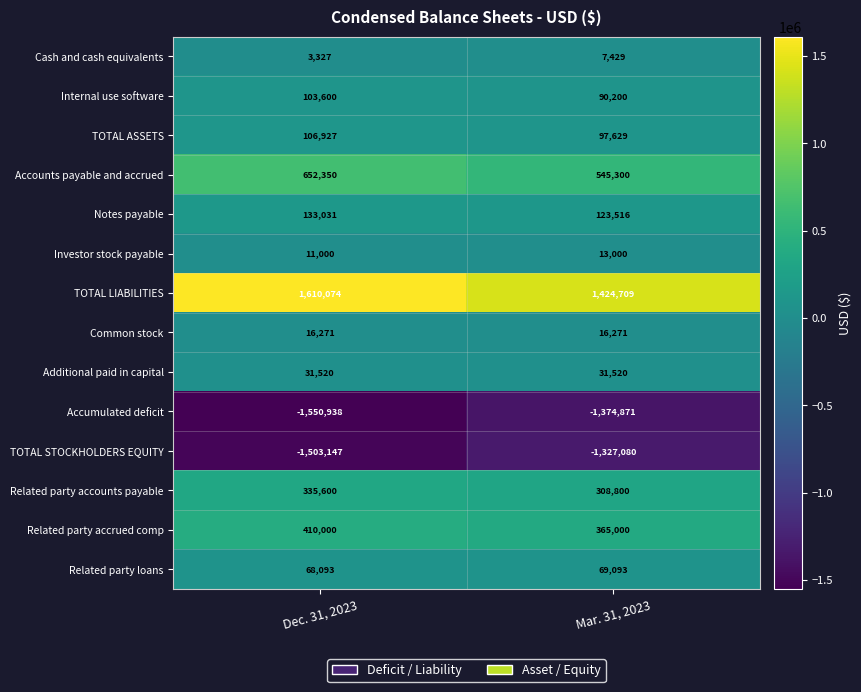

Rank the series at Dec. 31, 2023 from lowest to highest value.

Accumulated deficit, TOTAL STOCKHOLDERS EQUITY, Cash and cash equivalents, Investor stock payable, Common stock, Additional paid in capital, Related party loans, Internal use software, TOTAL ASSETS, Notes payable, Related party accounts payable, Related party accrued comp, Accounts payable and accrued, TOTAL LIABILITIES